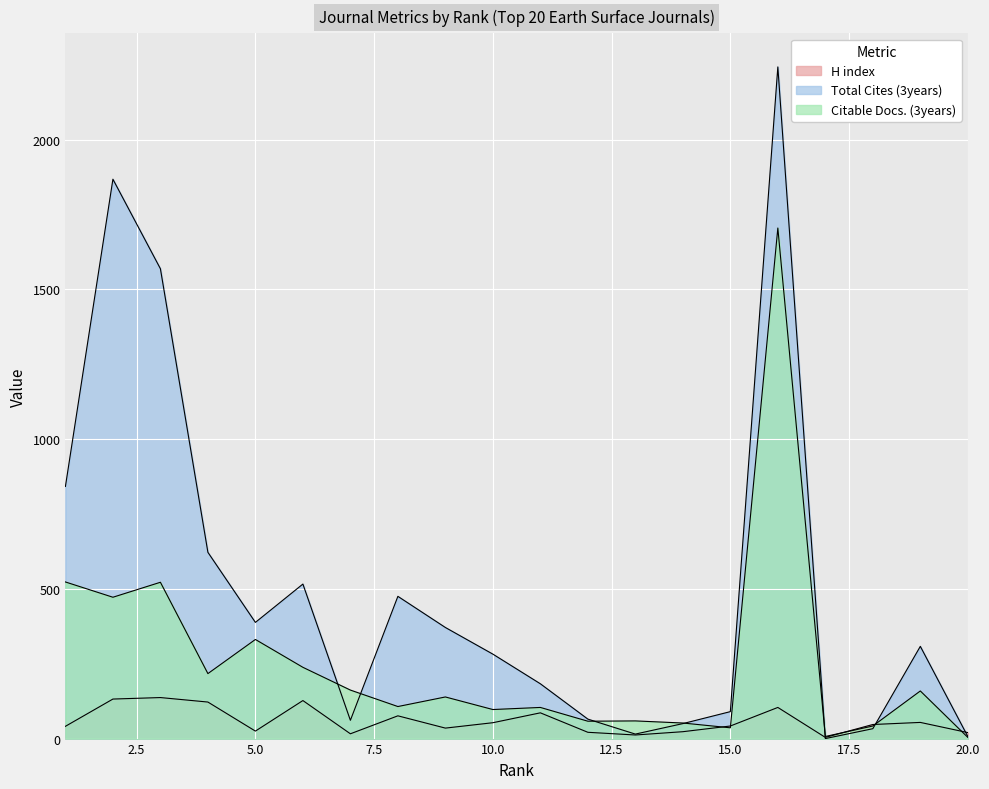

How many data points in Total Cites (3years) are less than 308?

10